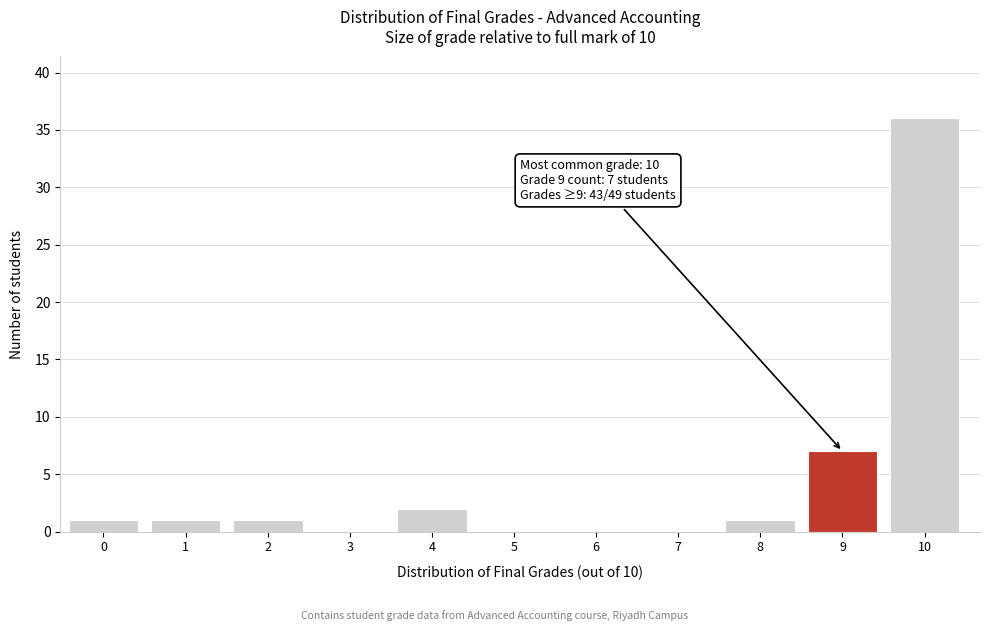

Reading left to right, what are all the values shown in this chart?

0=1	1=1	2=1	3=0	4=2	5=0	6=0	7=0	8=1	9=7	10=36